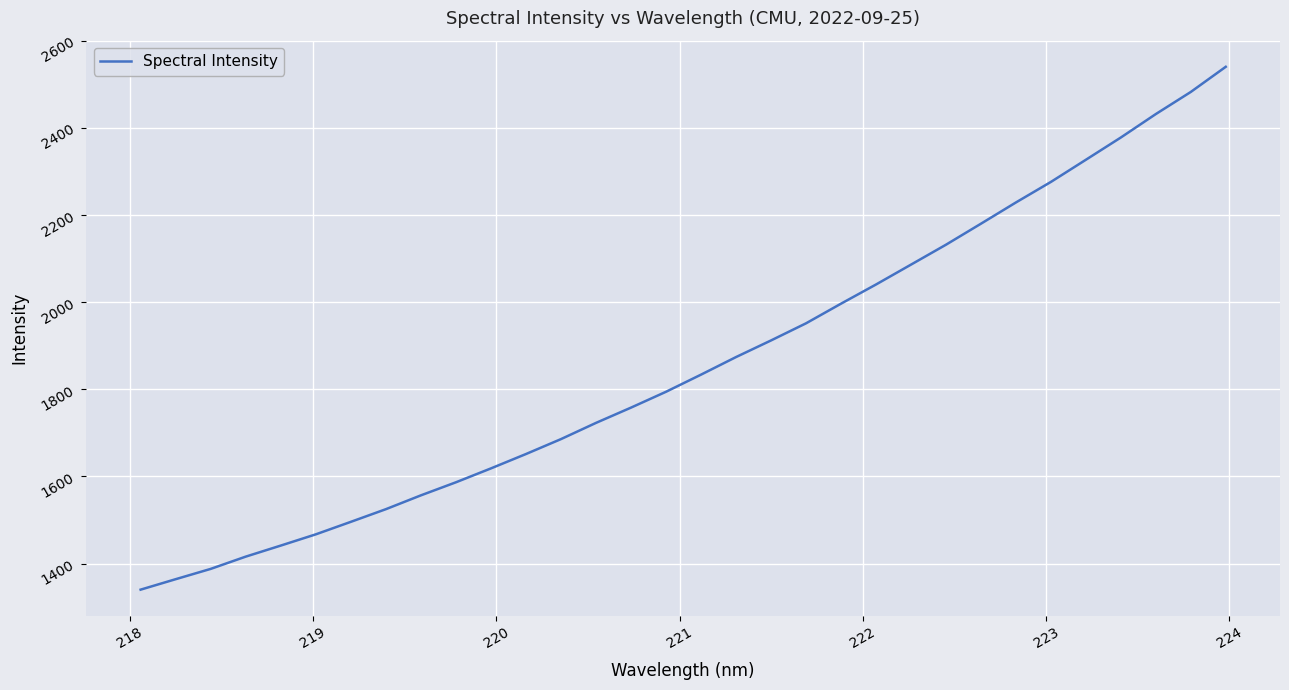

What is the greatest value displayed?

2540.0